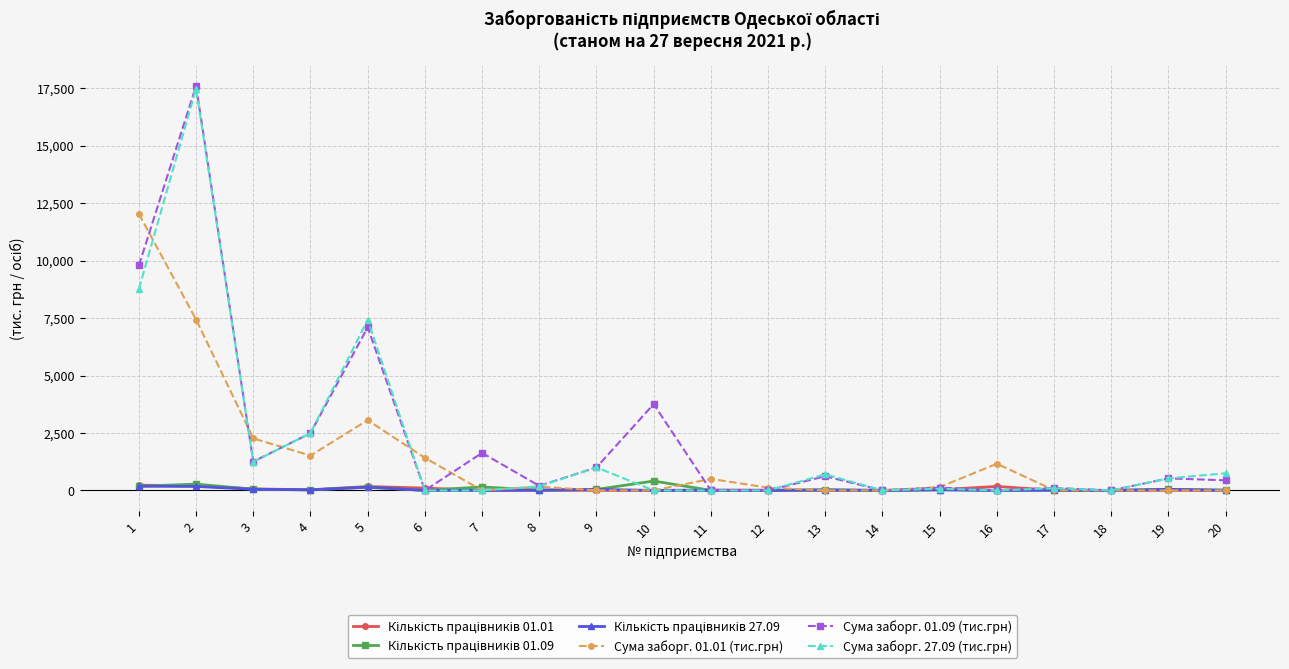

Is the value of Сума заборг. 01.01 (тис.грн) at 3 greater than the value of Сума заборг. 27.09 (тис.грн) at 18?

Yes